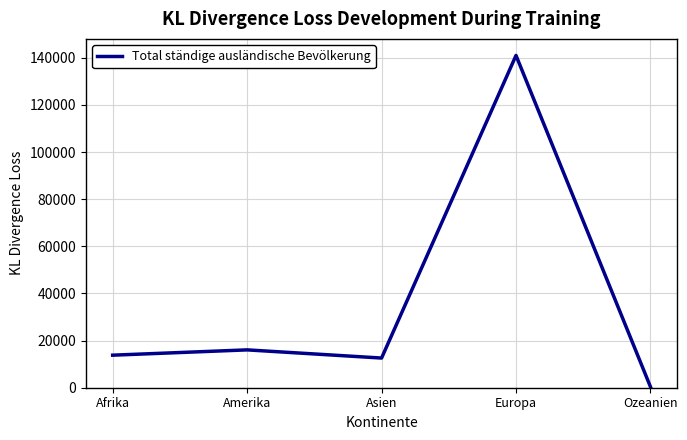

True or false: the data has more than 2 interior local peaks.

False